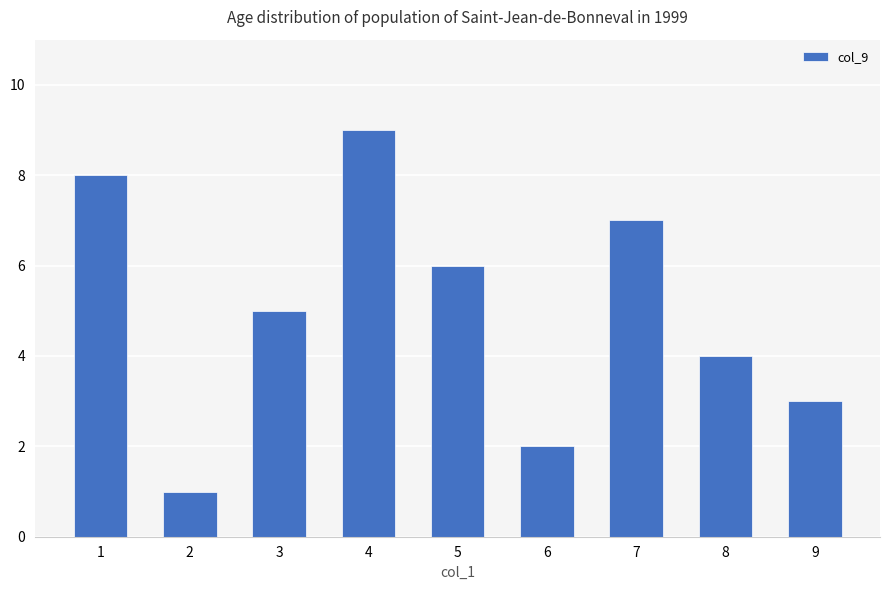

Reading left to right, extract all data points from this chart.

1=8	2=1	3=5	4=9	5=6	6=2	7=7	8=4	9=3